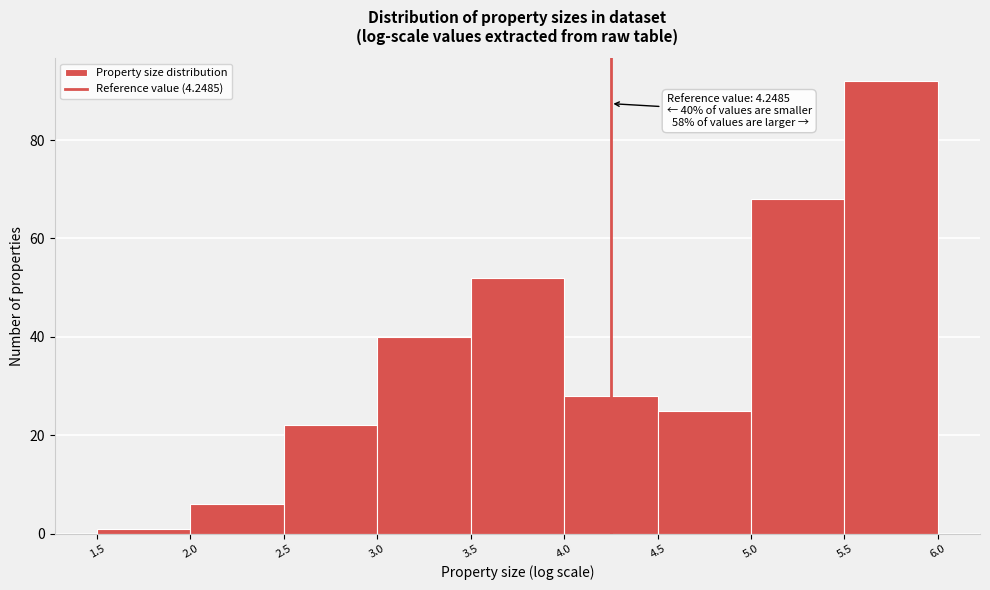

Over which range of the x-axis is the bar tallest?

5.5 to 6.0